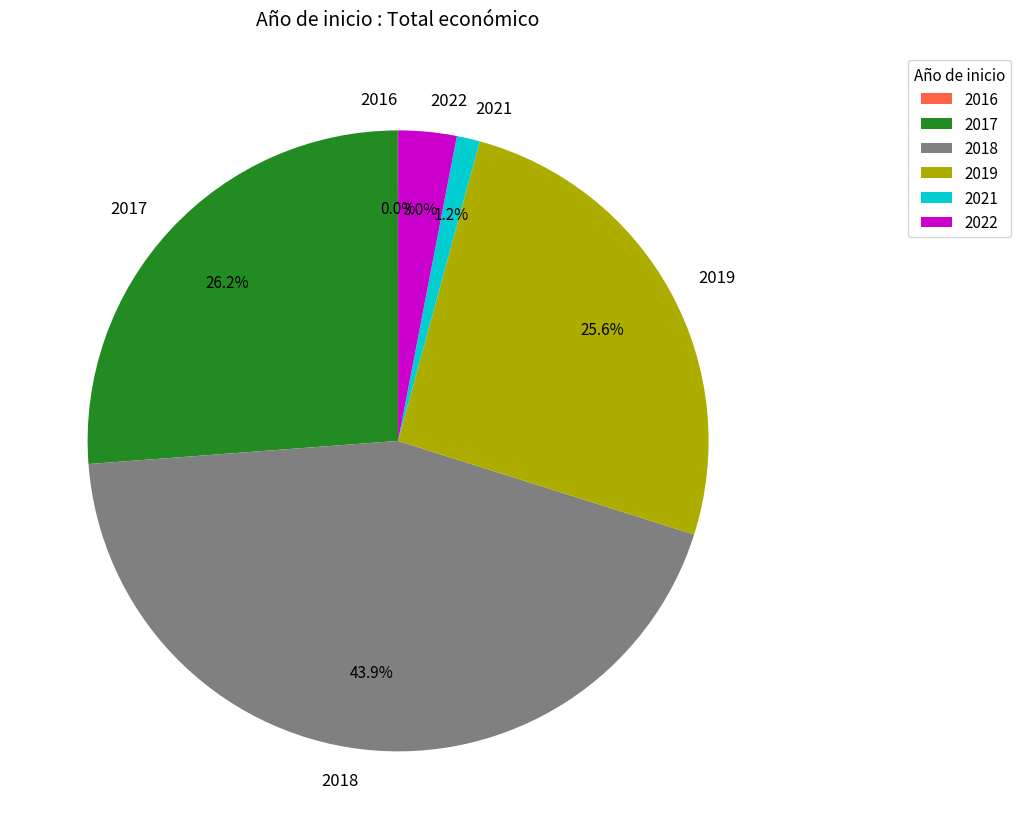

Is 2019 the majority of the pie?

No